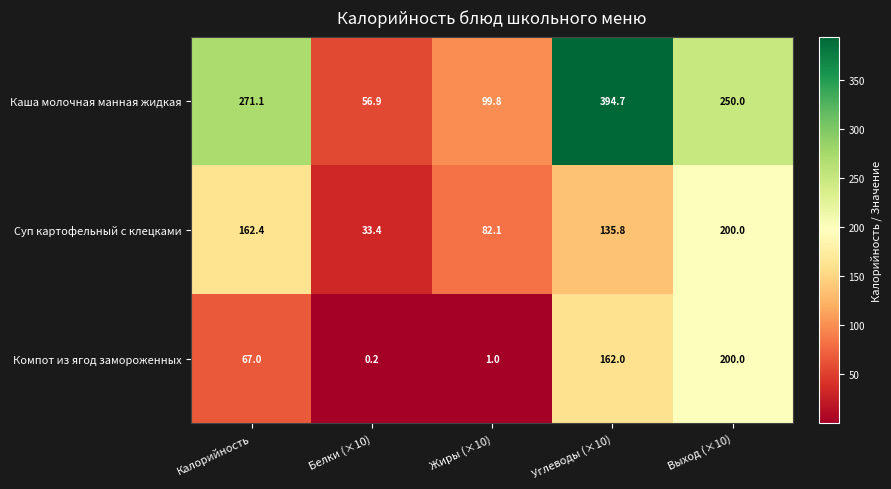

What is the smallest value displayed?

0.2